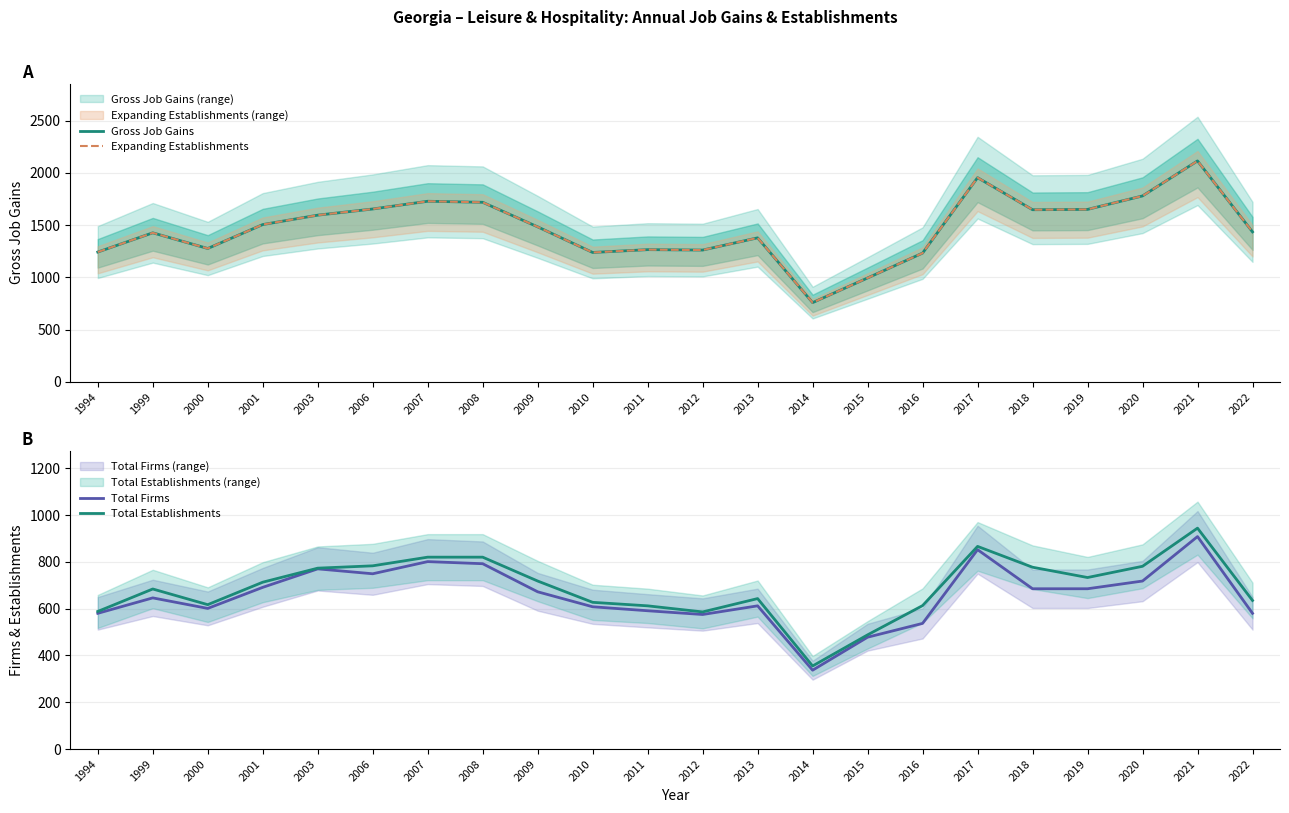

Between 2007 and 2001, which is larger?

2007